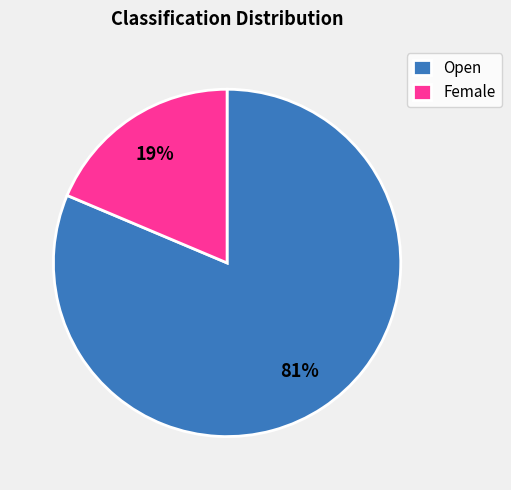

To the nearest percent, what portion does Open represent?

81%